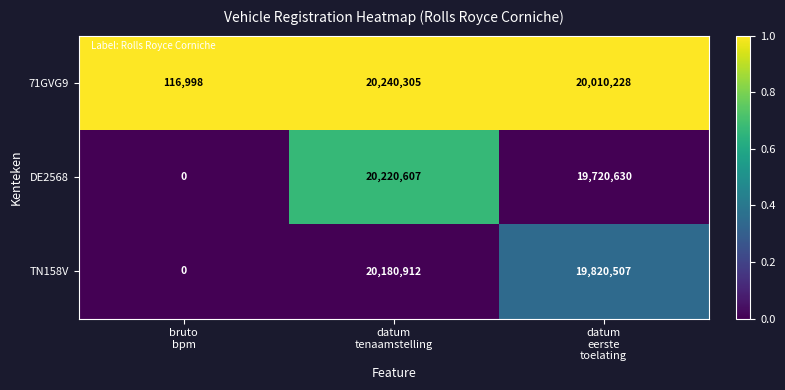

What is the difference between the highest and lowest values at datum
tenaamstelling?

59393